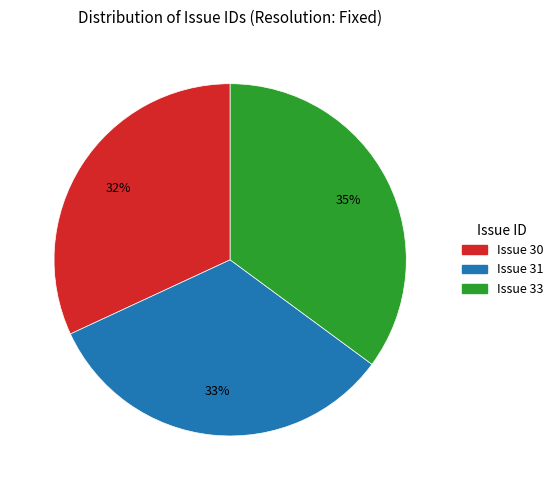

Does any single category account for the majority?

No